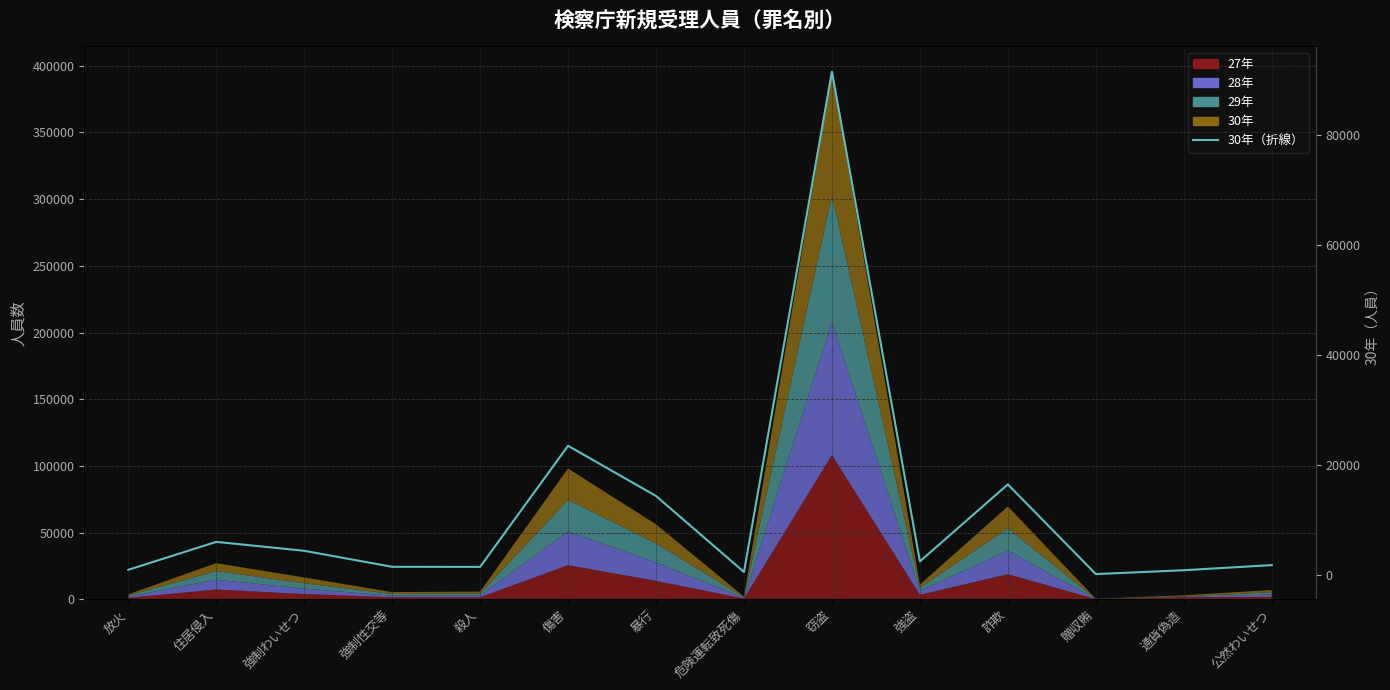

What is the ratio of the value at 住居侵入 to the value at 強盗?

2.5